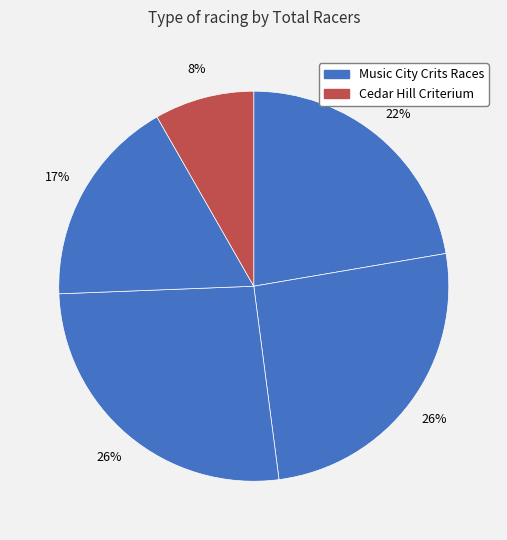

Count the number of slices in the pie.

5